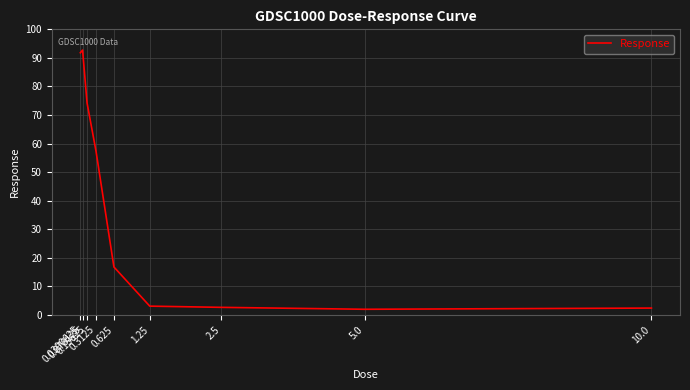

Count the number of values greater than 16.

5